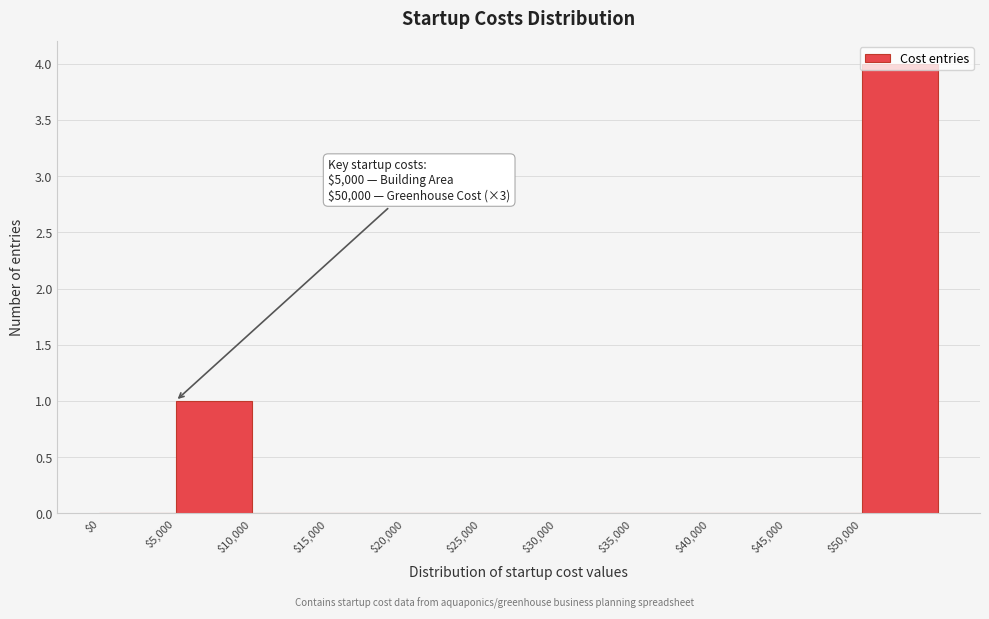

Which range on the x-axis has the tallest bar?

50000 to 55000